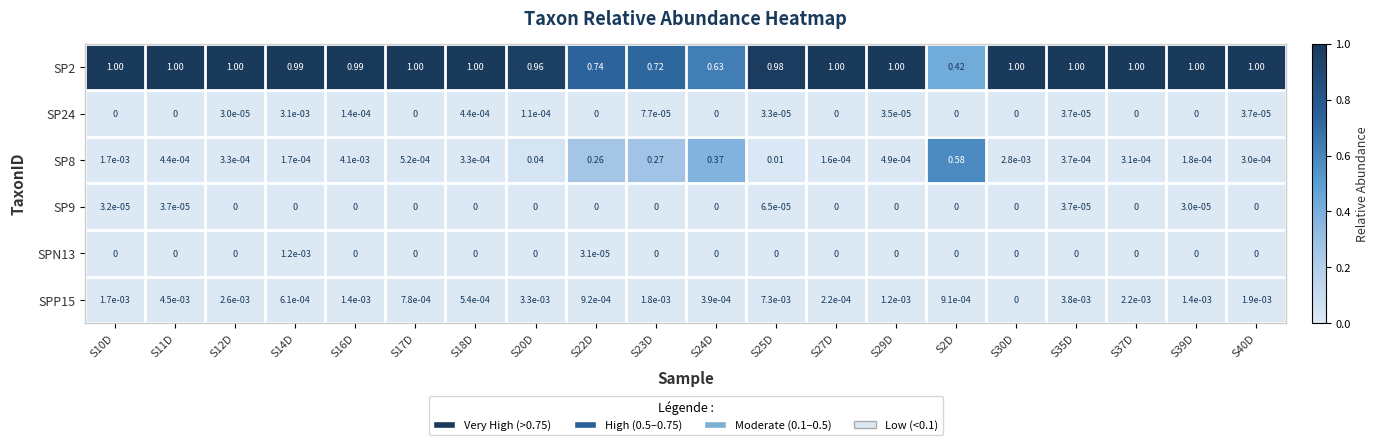

At which category is the sum across all series the highest?

S11D